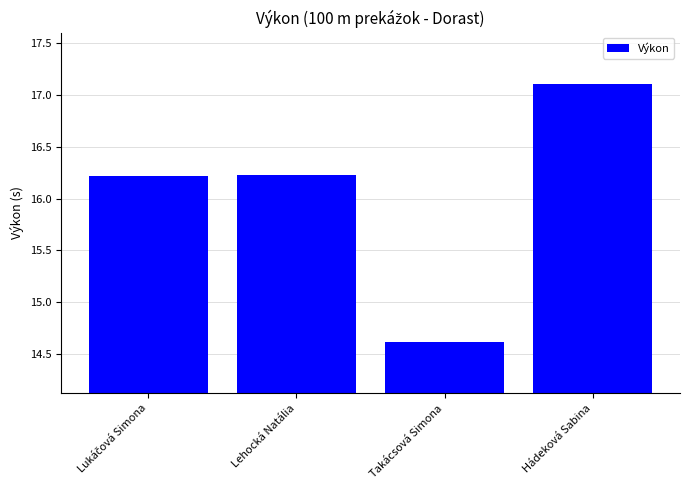

What is the average value?

16.0